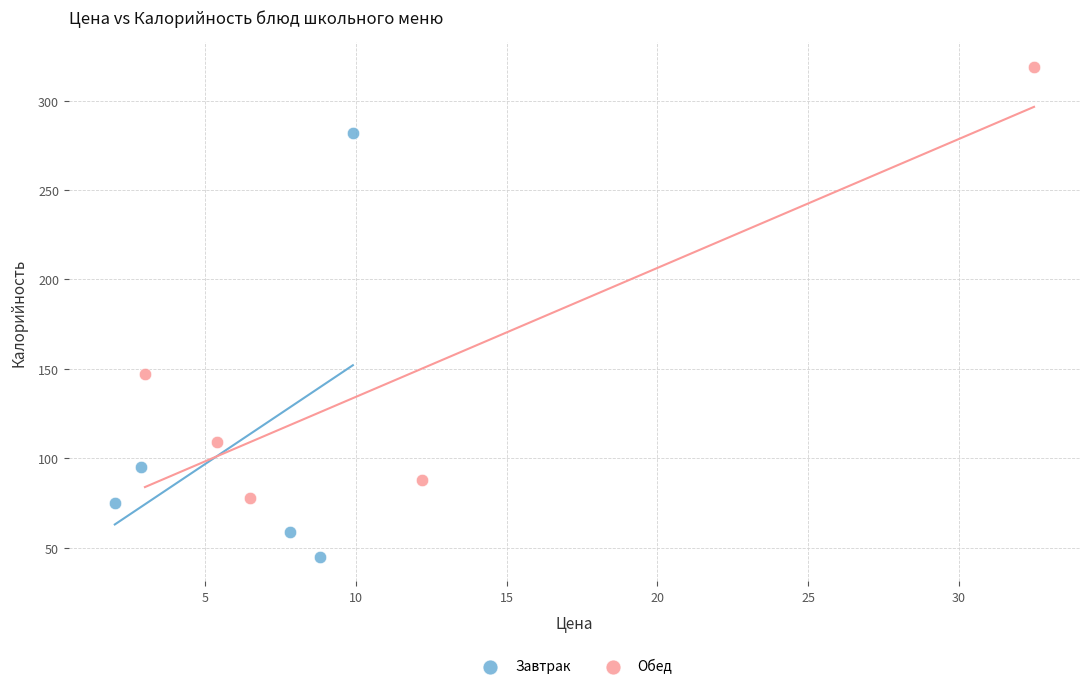

Which series reaches the minimum Y coordinate?

Завтрак